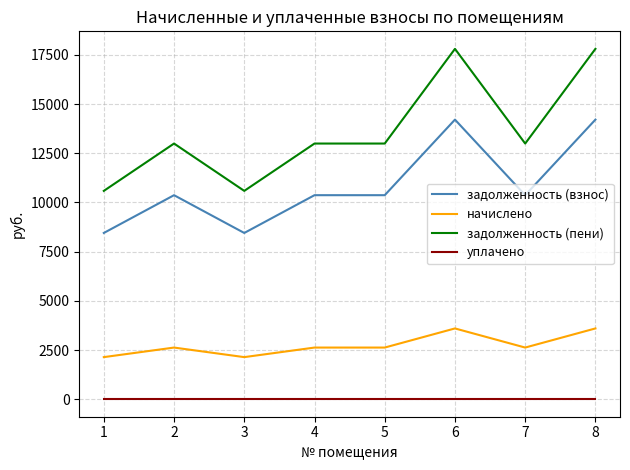

Is this an area chart (filled region under the line)?

No